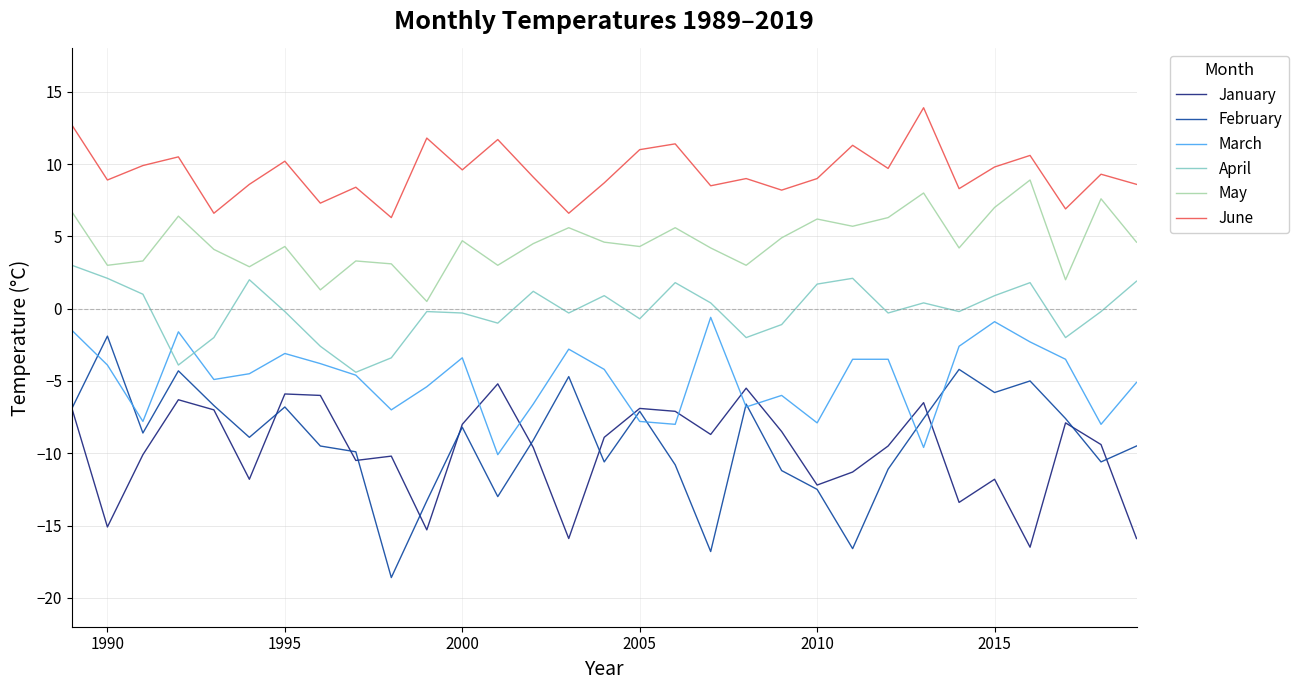

Which series has the largest range (max minus min)?

February